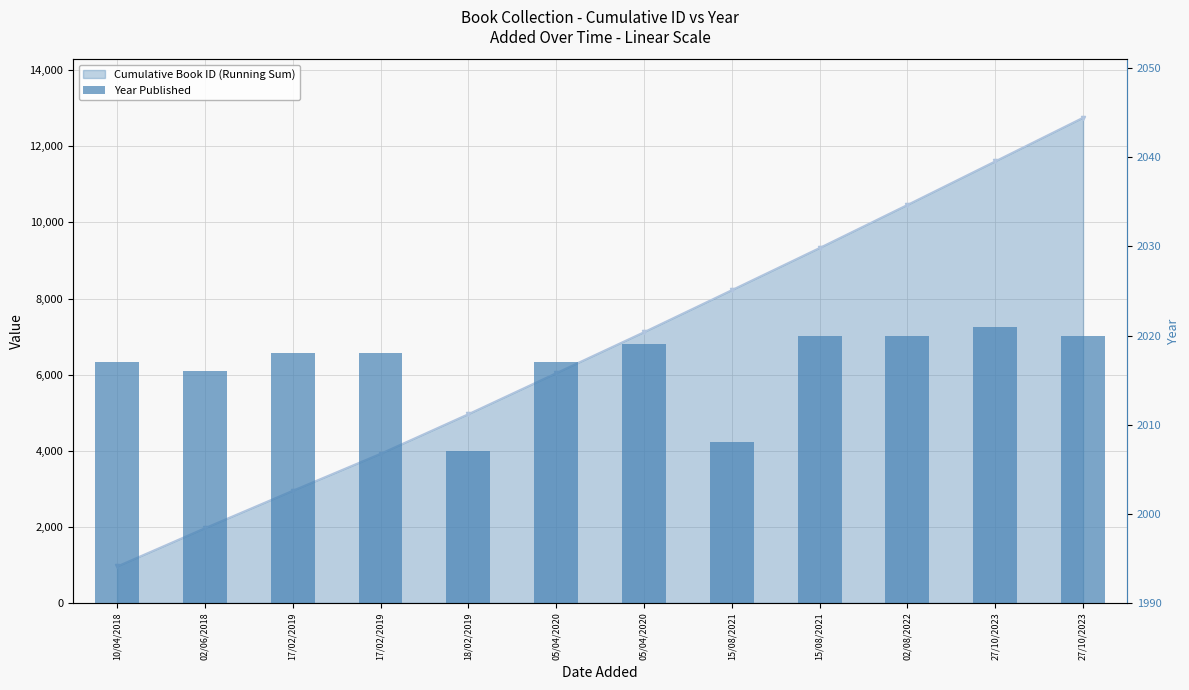

Reading left to right, extract all data points from this chart.

10/04/2018=2017	02/06/2018=2016	17/02/2019=2018	17/02/2019=2018	18/02/2019=2007	05/04/2020=2017	05/04/2020=2019	15/08/2021=2008	15/08/2021=2020	02/08/2022=2020	27/10/2023=2021	27/10/2023=2020